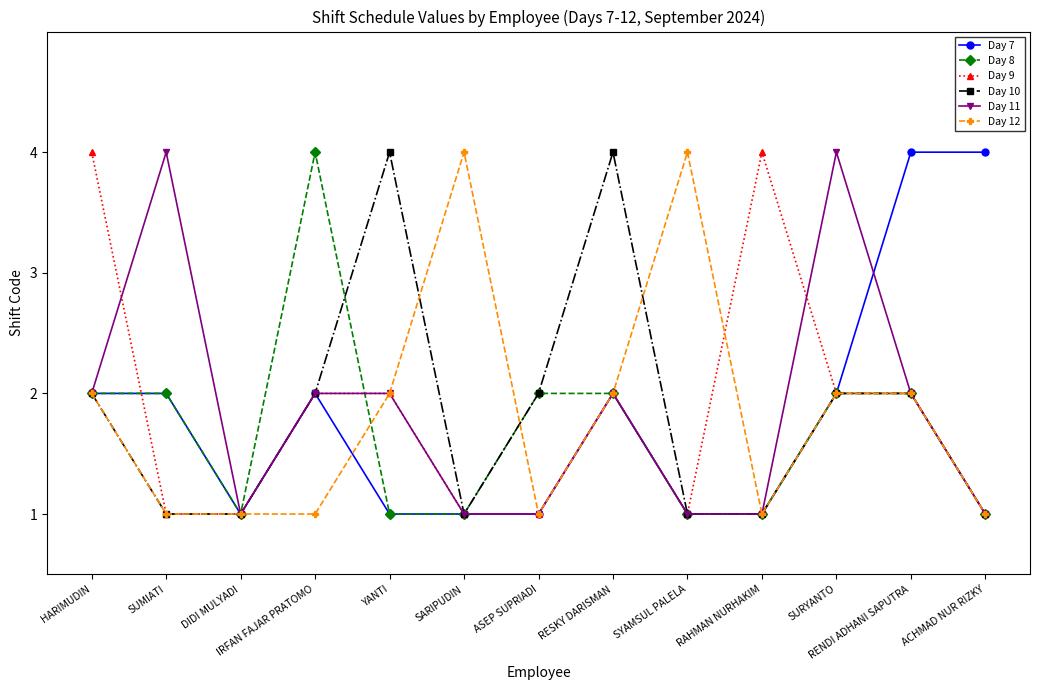

What is the difference between the second highest and minimum values in the Day 12 series?

3